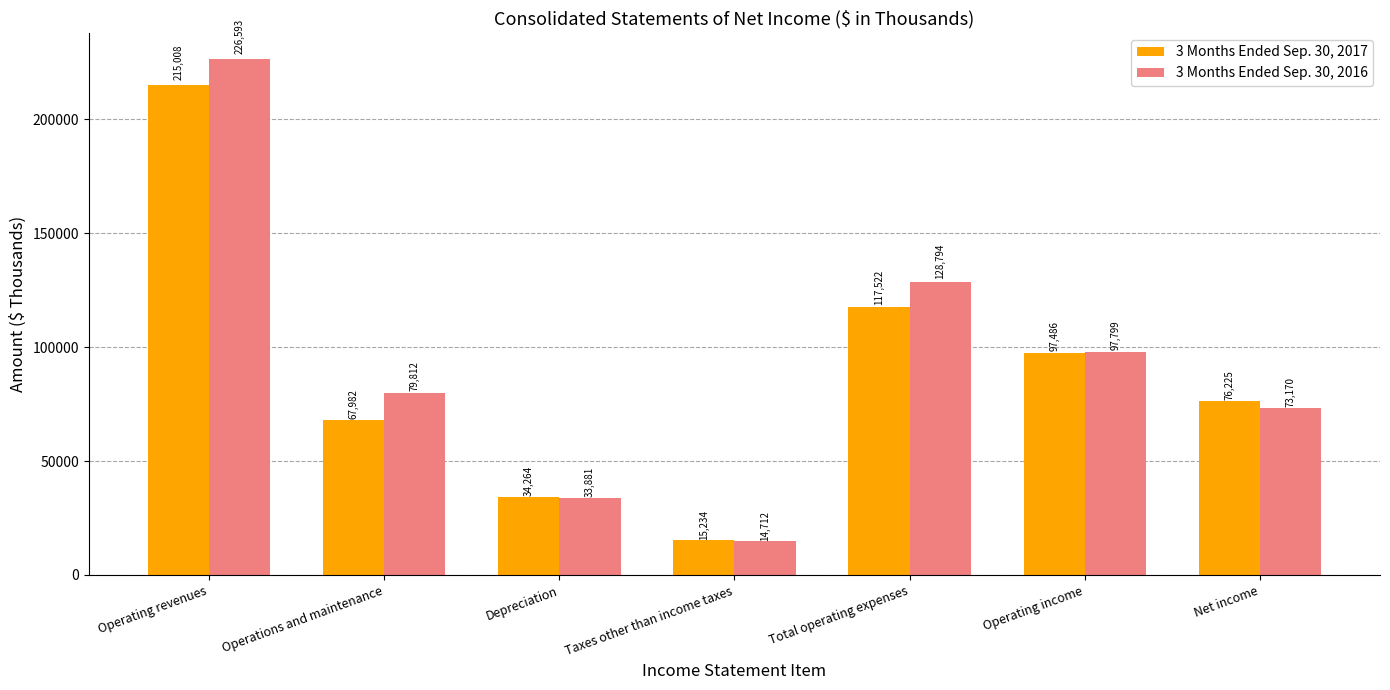

Which category has the lowest value across all series?

Taxes other than income taxes